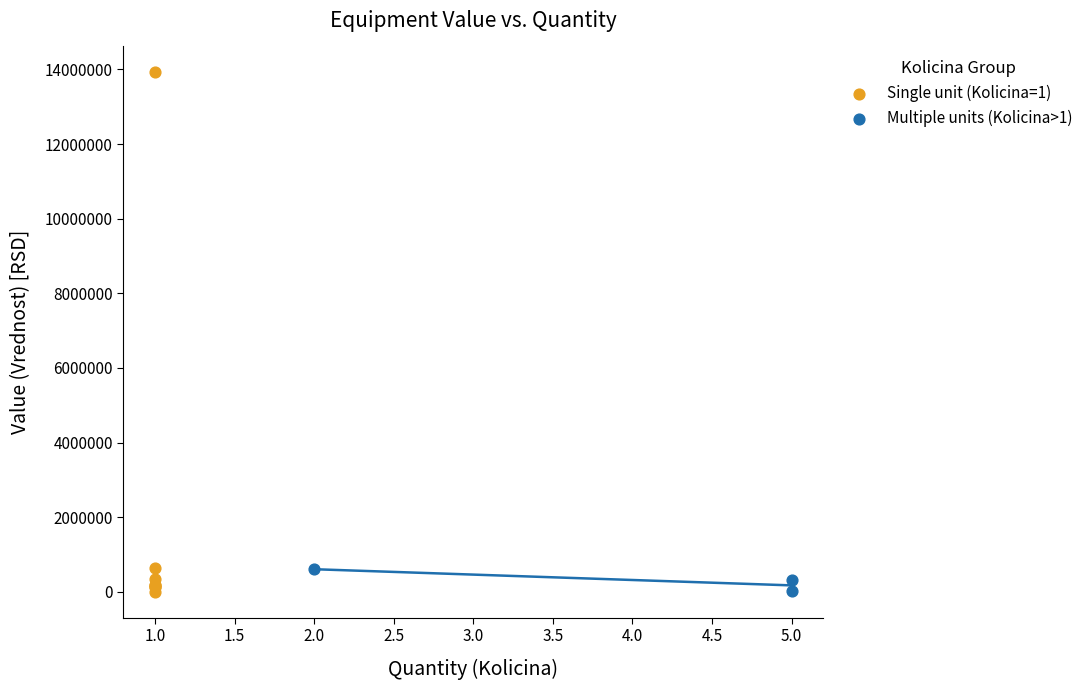

Which series reaches the maximum Y coordinate?

Single unit (Kolicina=1)